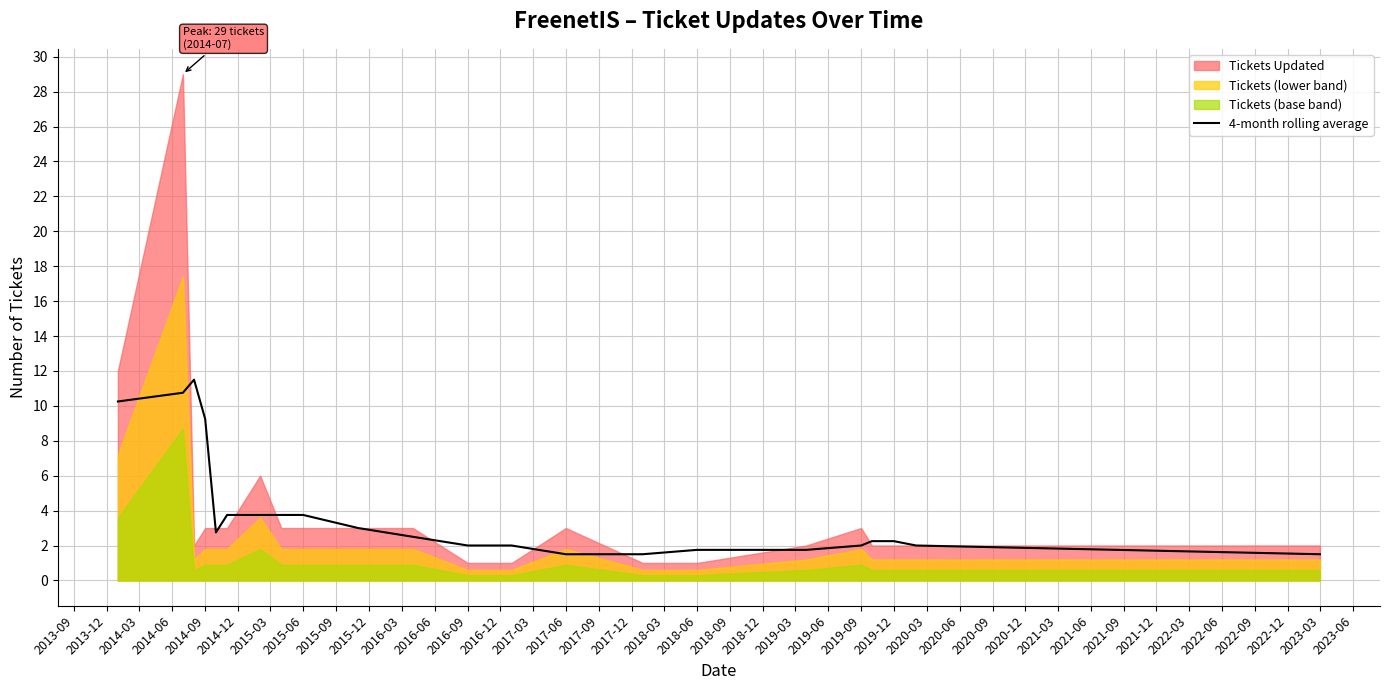

The 4-month rolling average series shows 5.7 at 2015-06. True or false?

False